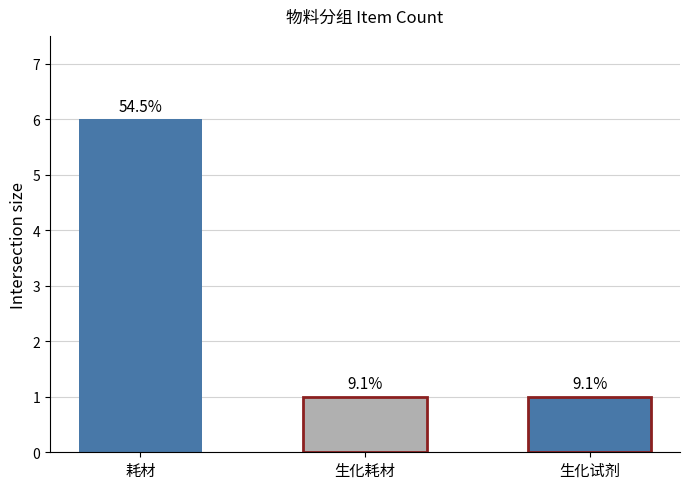

Reading left to right, transcribe all the data shown in this chart.

耗材=6	生化耗材=1	生化试剂=1